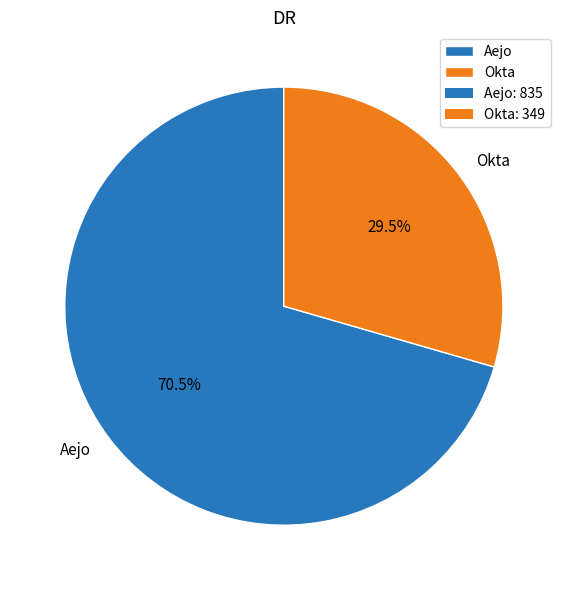

Which slice is the smallest?

Okta